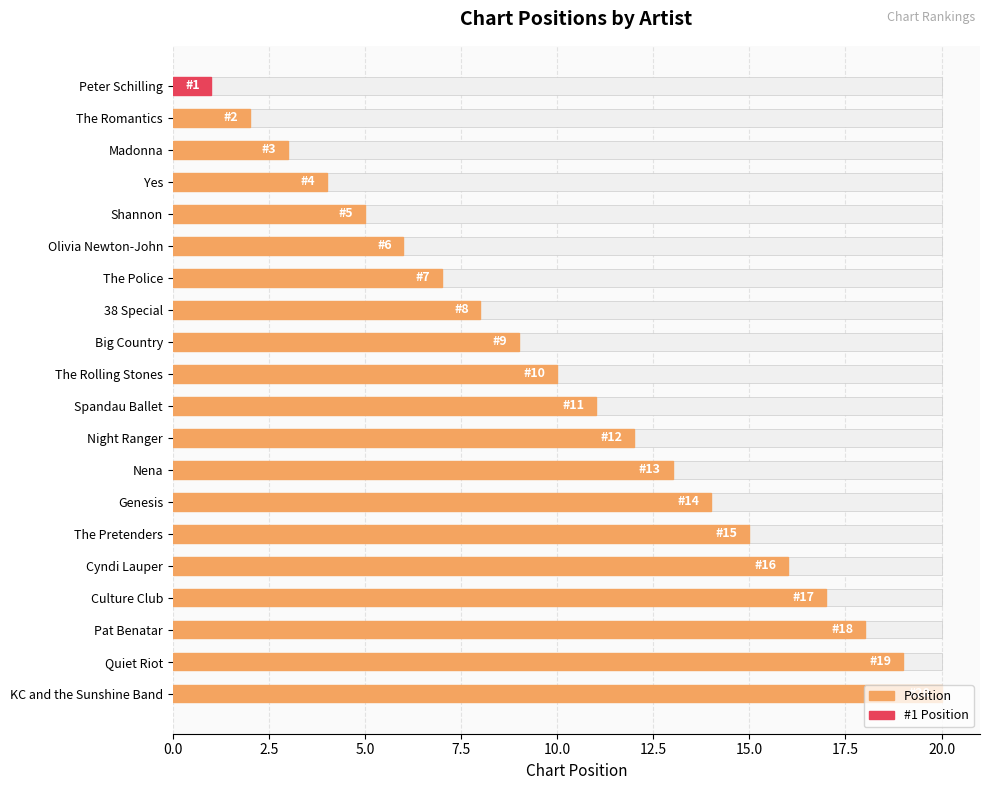

What is the difference between the values at Olivia Newton-John and 38 Special?

2